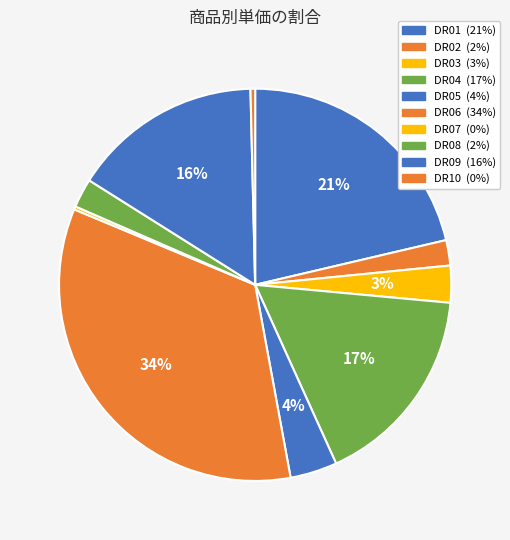

What percentage is the DR02 slice, to the nearest percent?

2%